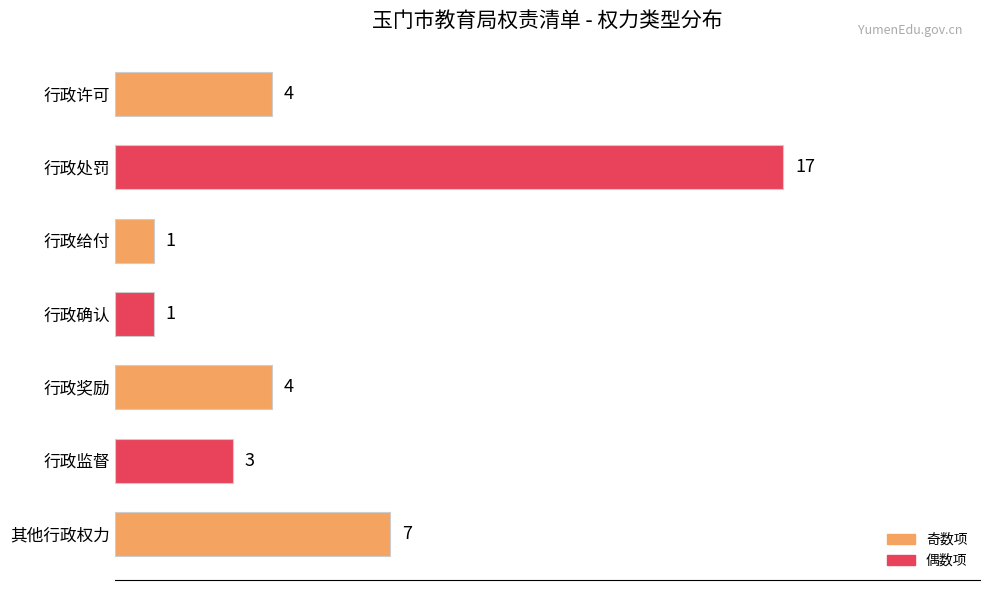

Which has a higher value, 行政监督 or 其他行政权力?

其他行政权力